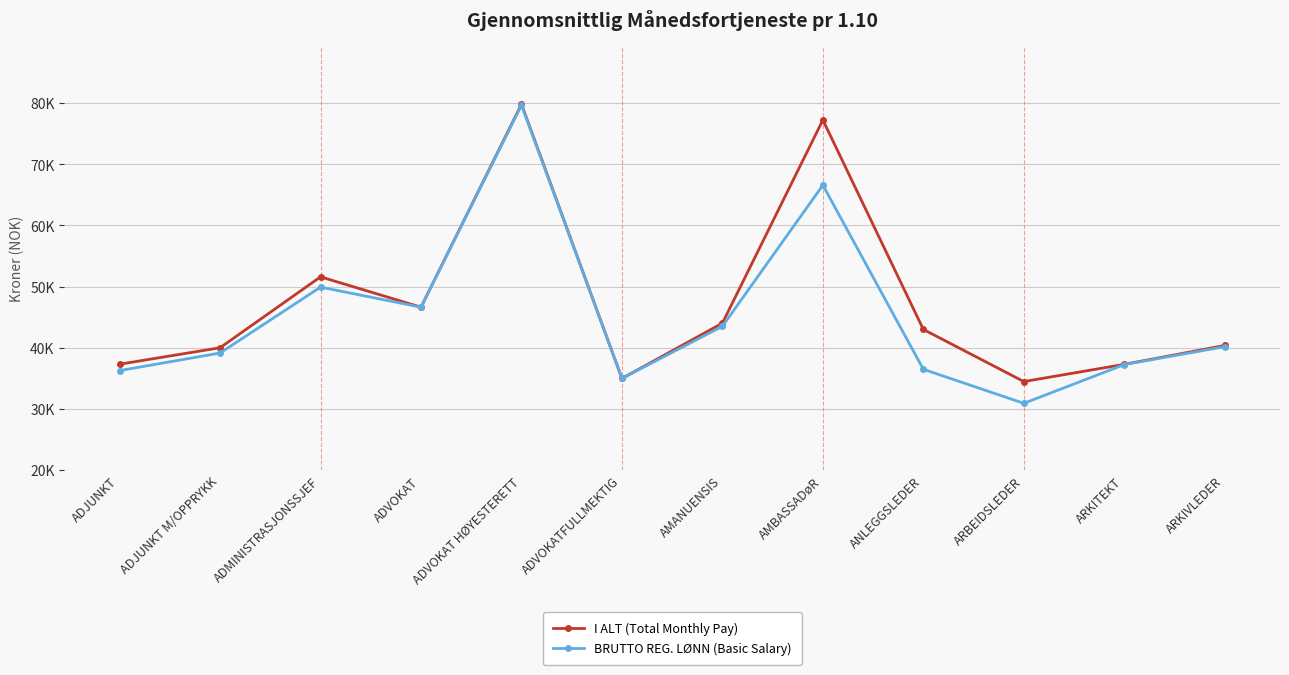

Is this an area chart (filled region under the line)?

No